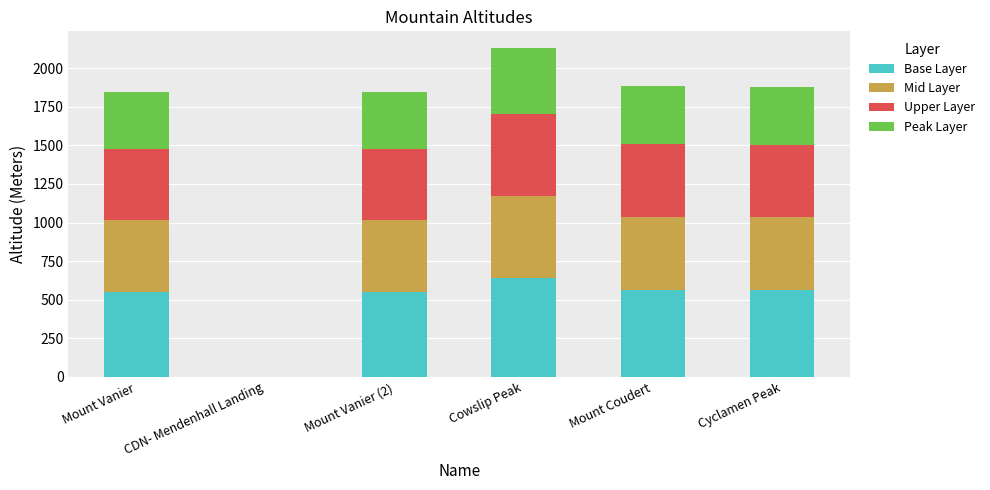

What is the maximum value for Base Layer?

639.6